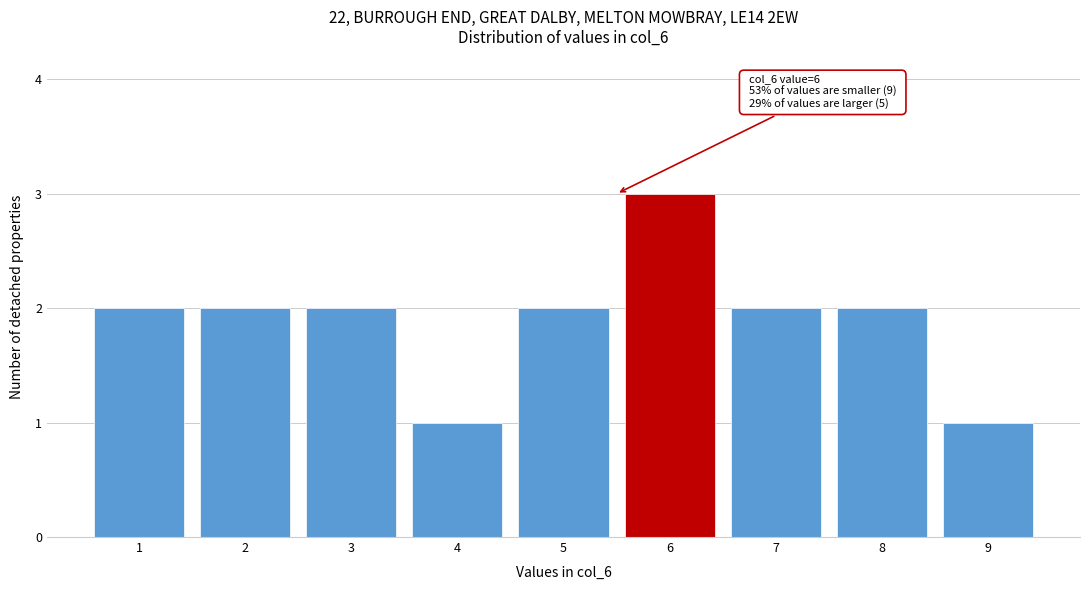

Reading left to right, list all the values displayed in this chart.

2	2	2	1	2	3	2	2	1